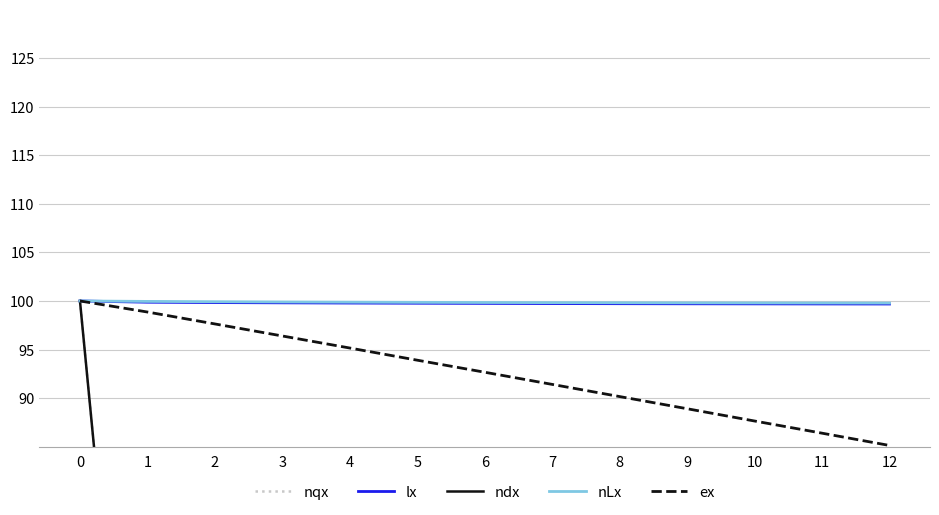

Is it true that nLx equals 137.8 at 1?

False